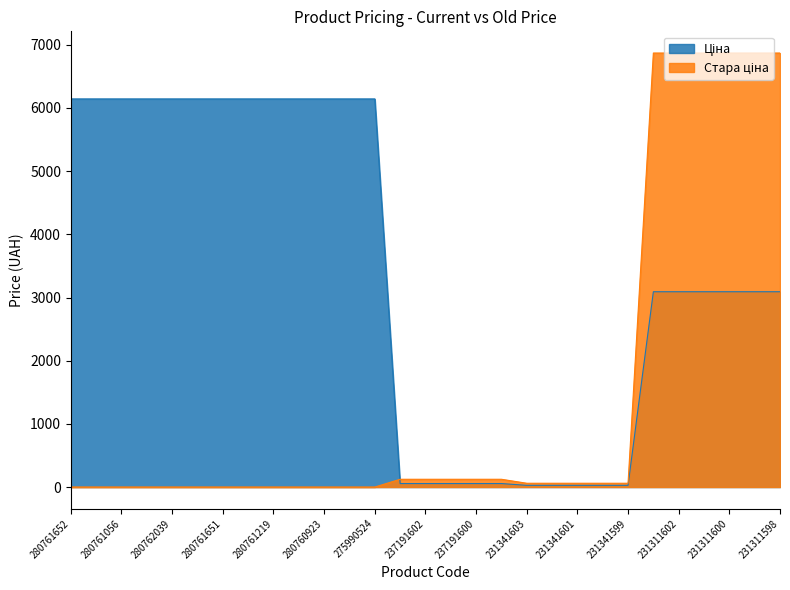

What is the maximum value shown in the chart?

6869.4